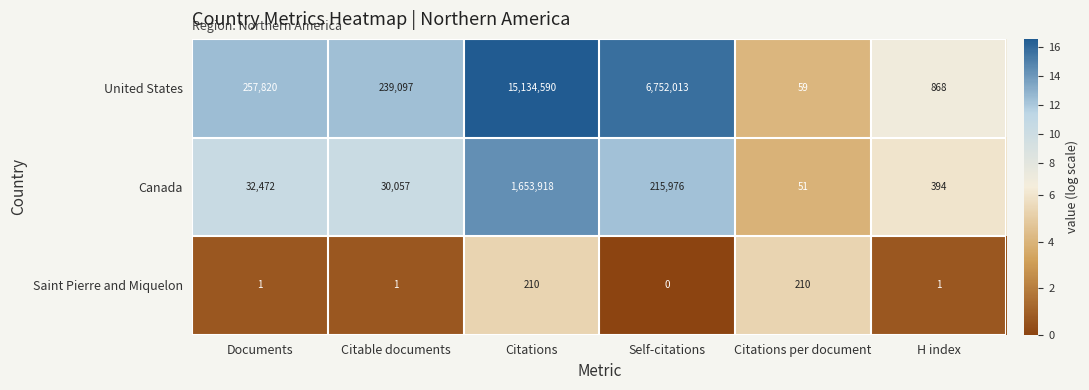

How many series are shown in this chart?

3